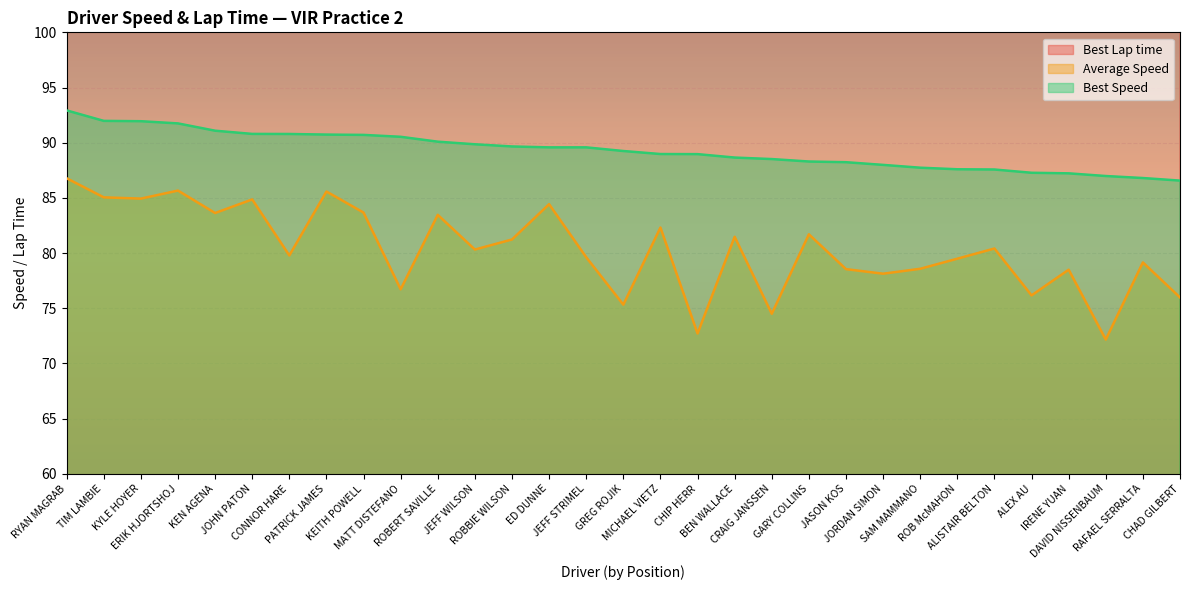

What are all the series names shown in the legend?

Best Lap time, Average Speed, Best Speed